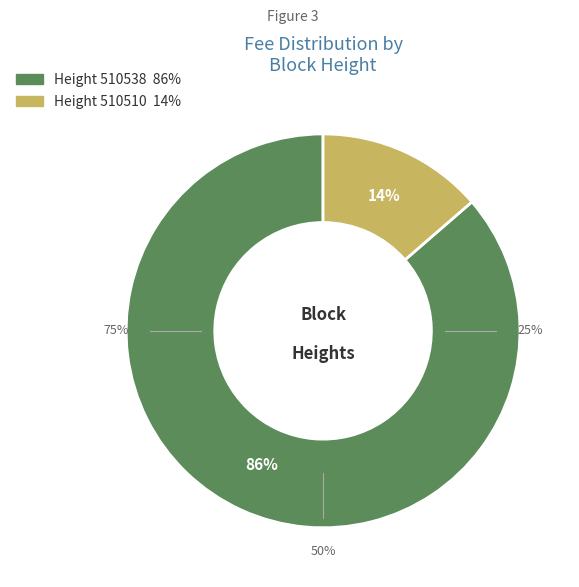

Which category has the biggest portion of the pie?

510538